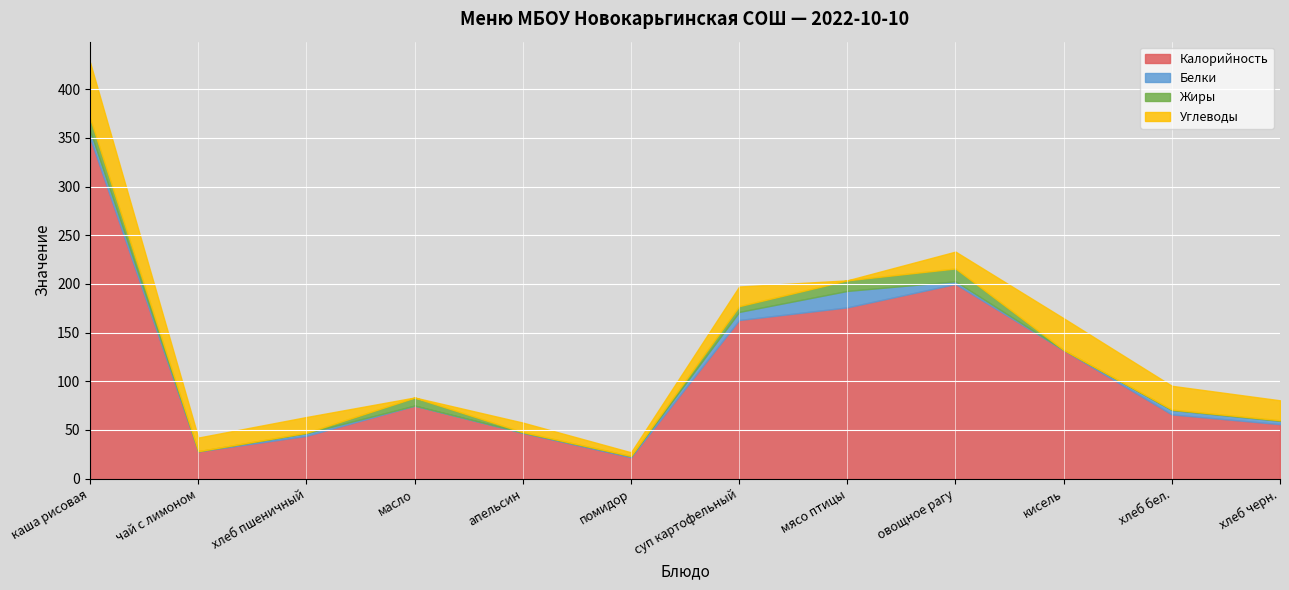

Where is Калорийность nearest to the value 186?

мясо птицы